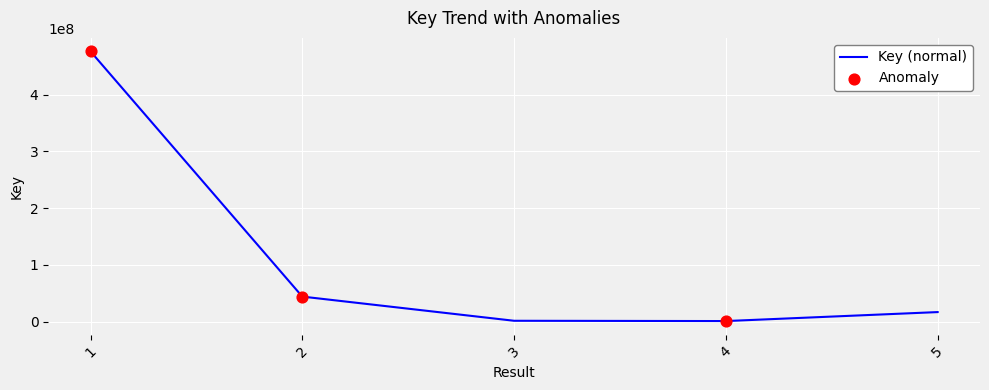

Between 3 and 5, which is larger?

5